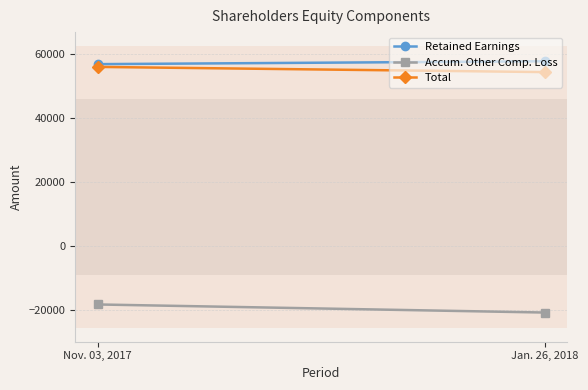

Which series has the widest spread of values?

Accum. Other Comp. Loss